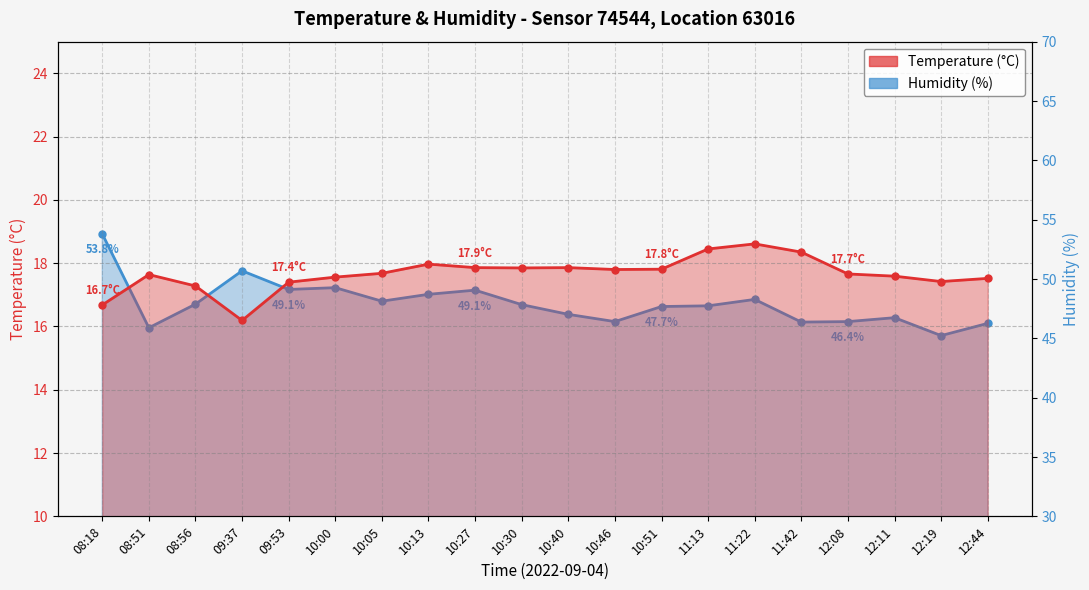

At which category does the chart reach its peak across all series?

08:18